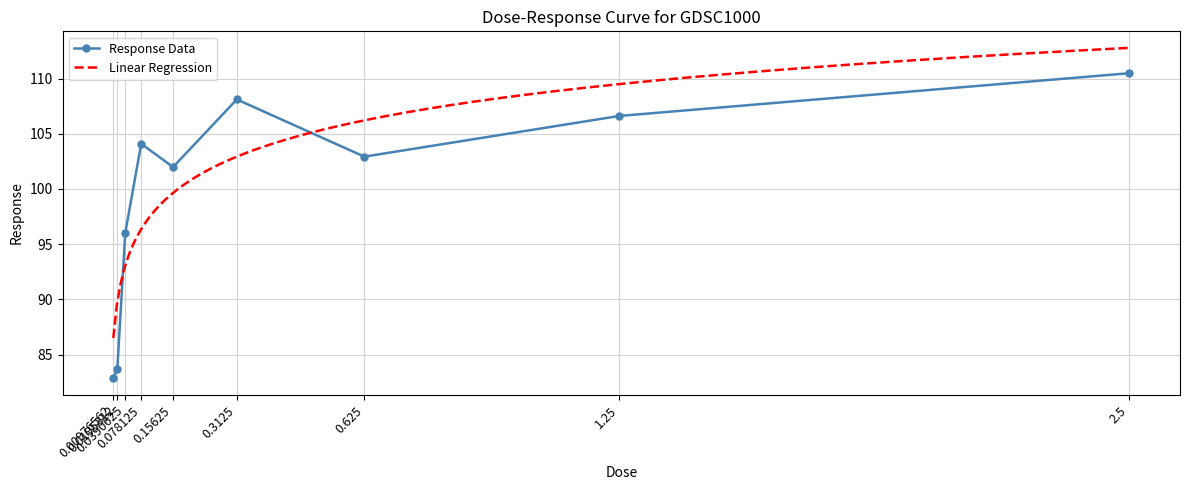

How many values are below 102?

4